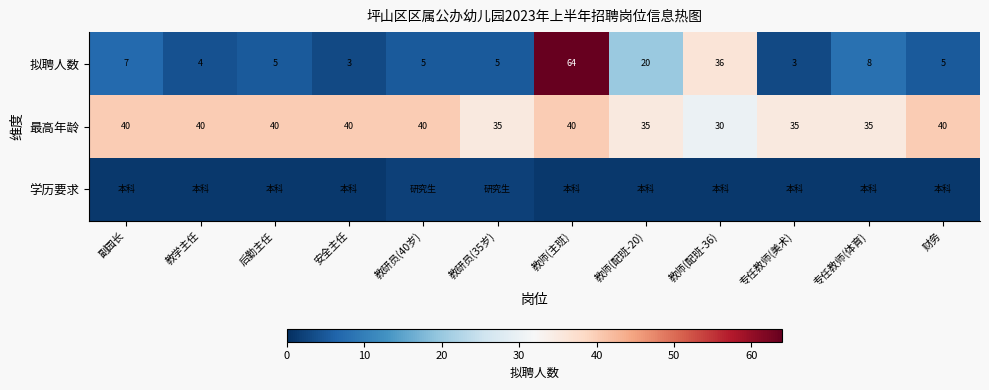

Which label corresponds to the smallest value in the chart?

副园长